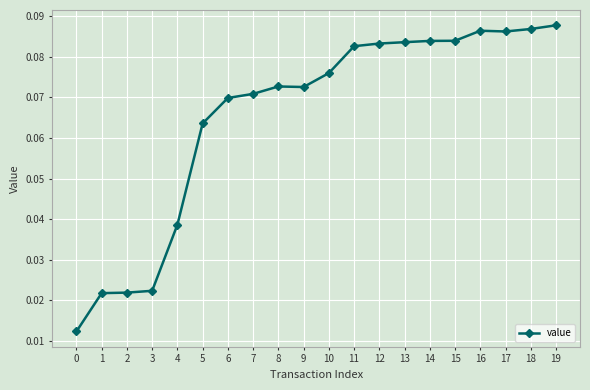

The value at 13 is 0.0. True or false?

False